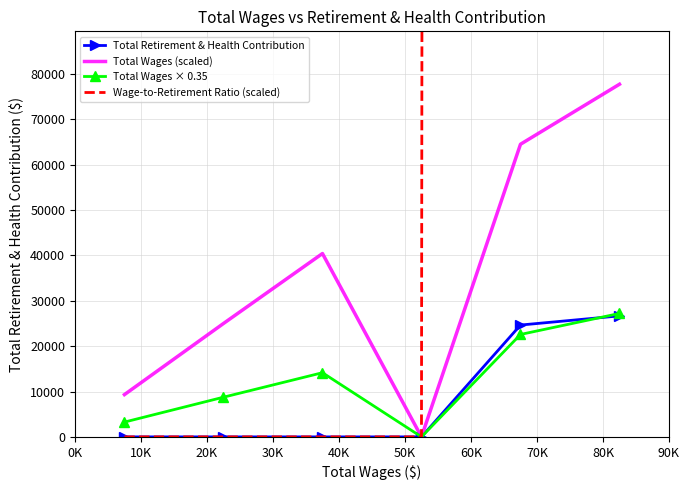

Reading left to right, extract all data points from this chart.

Total Retirement & Health Contribution: 0.0	0.0	0.0	0.0	24648.0	26668.0
Total Wages (scaled): 9315.0	24986.5	40408.0	0.0	64494.0	77721.0
Total Wages × 0.35: 3260.2	8745.3	14142.8	0.0	22572.9	27202.3
Wage-to-Retirement Ratio (scaled): 0.0	0.0	0.0	0.0	19108754.3	17144033.8